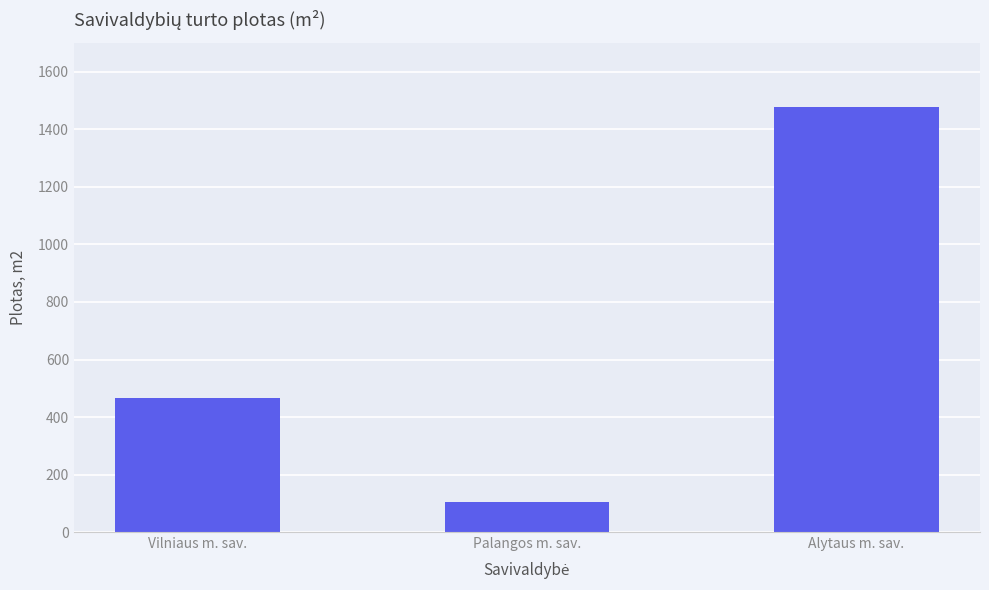

Reading left to right, transcribe all the data shown in this chart.

466.1	105.0	1479.1